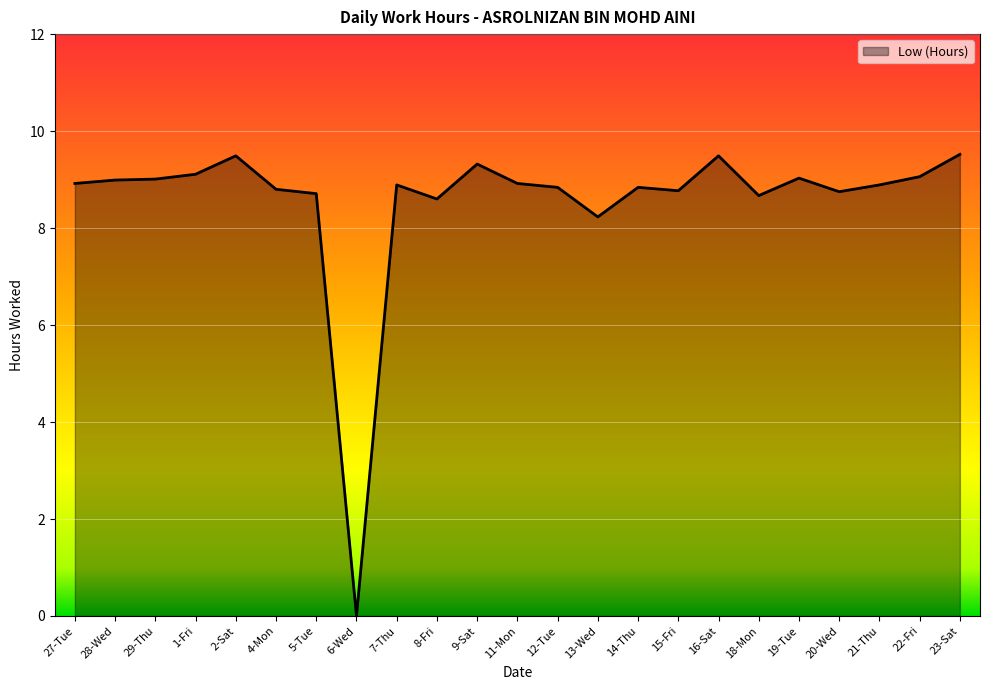

What is the difference between the maximum and second lowest values?

1.3